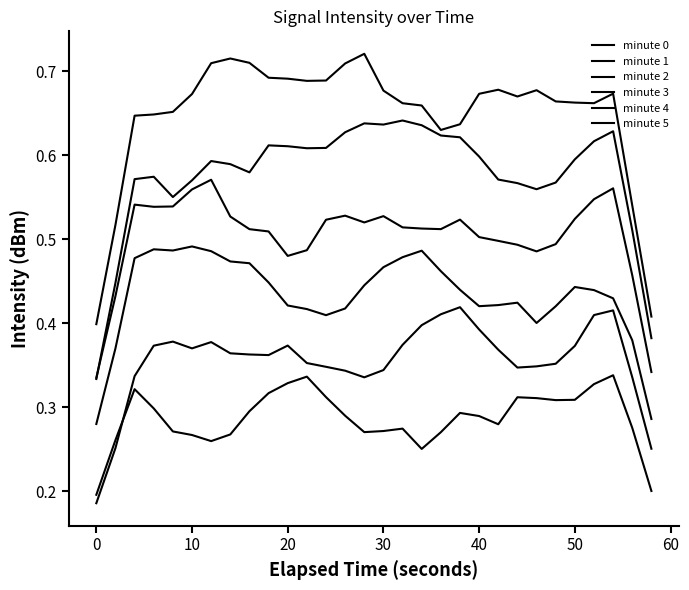

In minute 3, how many points are lower than both neighbors (excluding endpoints)?

5